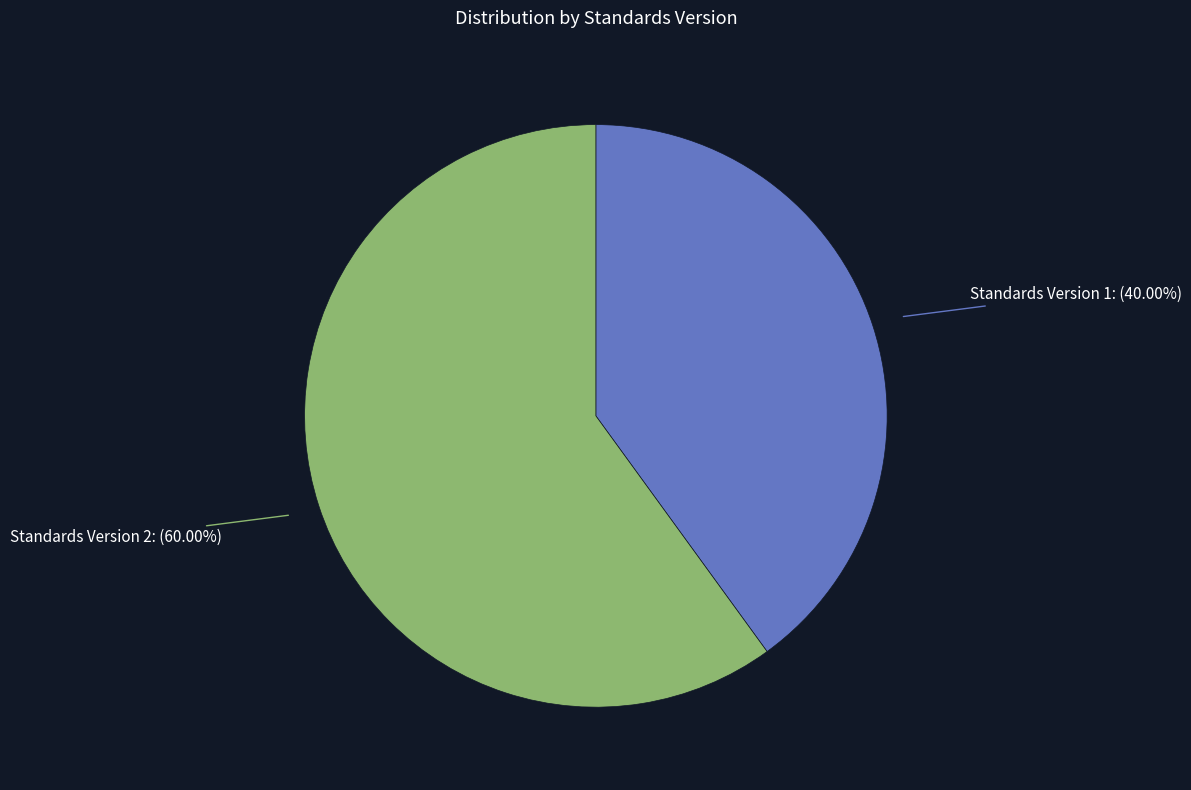

Which has a higher value, Standards Version 2 or Standards Version 1?

Standards Version 2